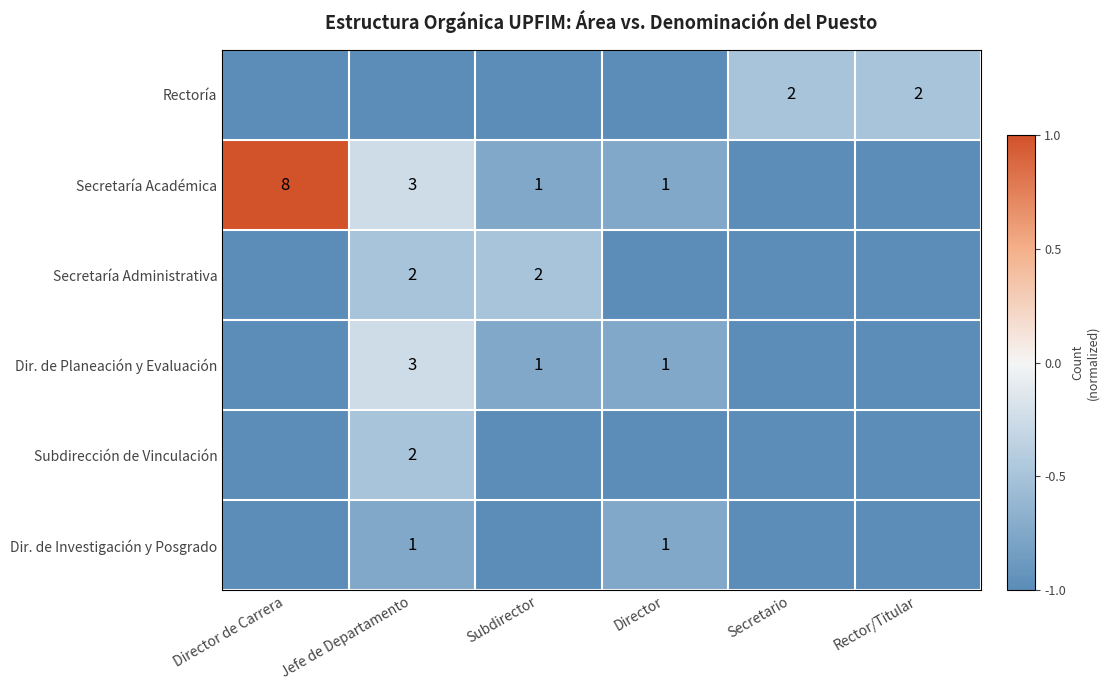

What is the smallest value displayed?

-1.0